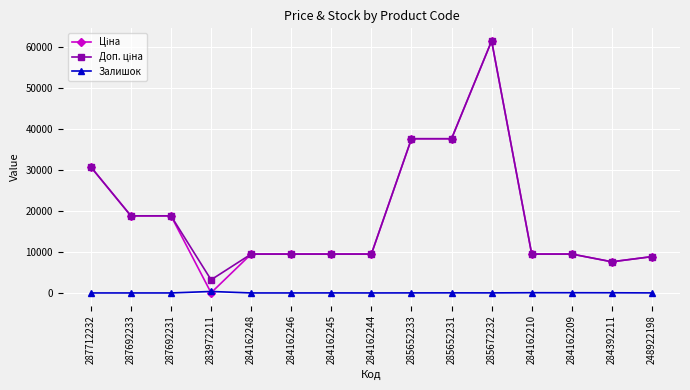

At which category does the chart reach its peak across all series?

285672232